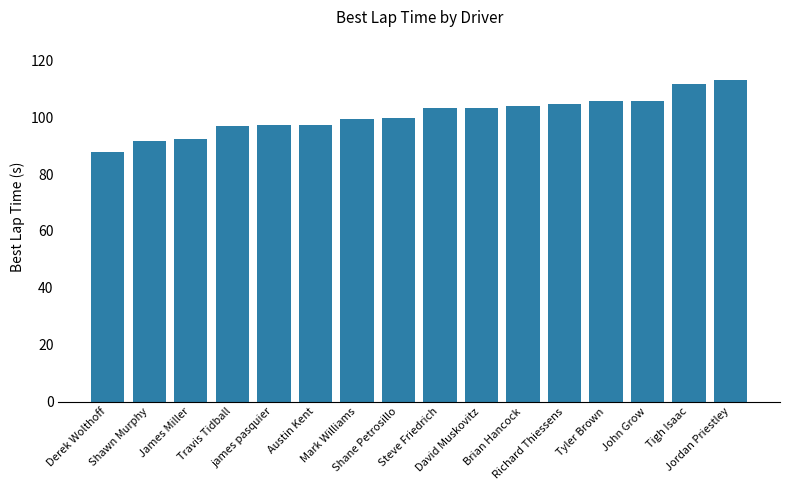

The chart shows a value of 48.3 at Shawn Murphy. True or false?

False